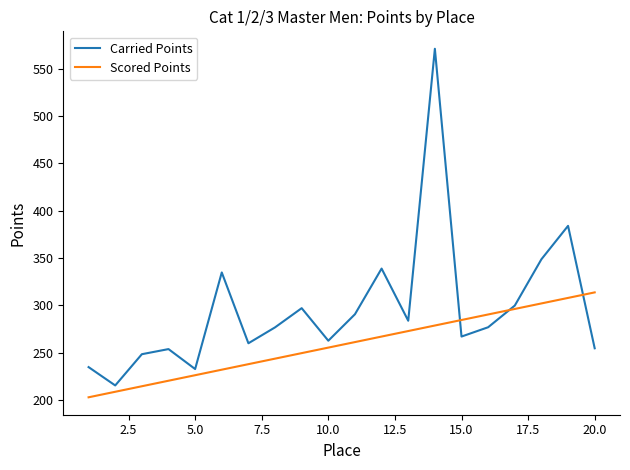

Which series has the widest spread of values?

Carried Points